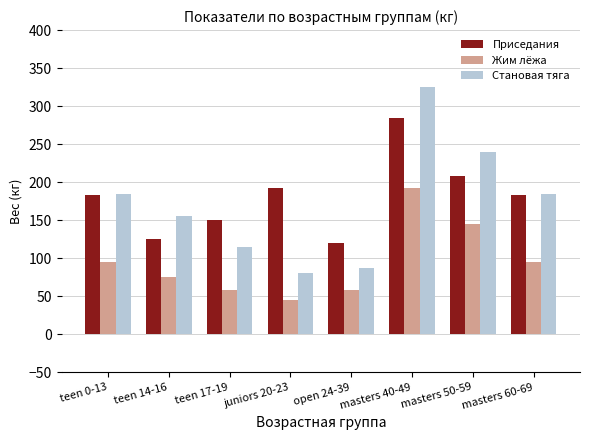

What is the maximum value shown in the chart?

325.0